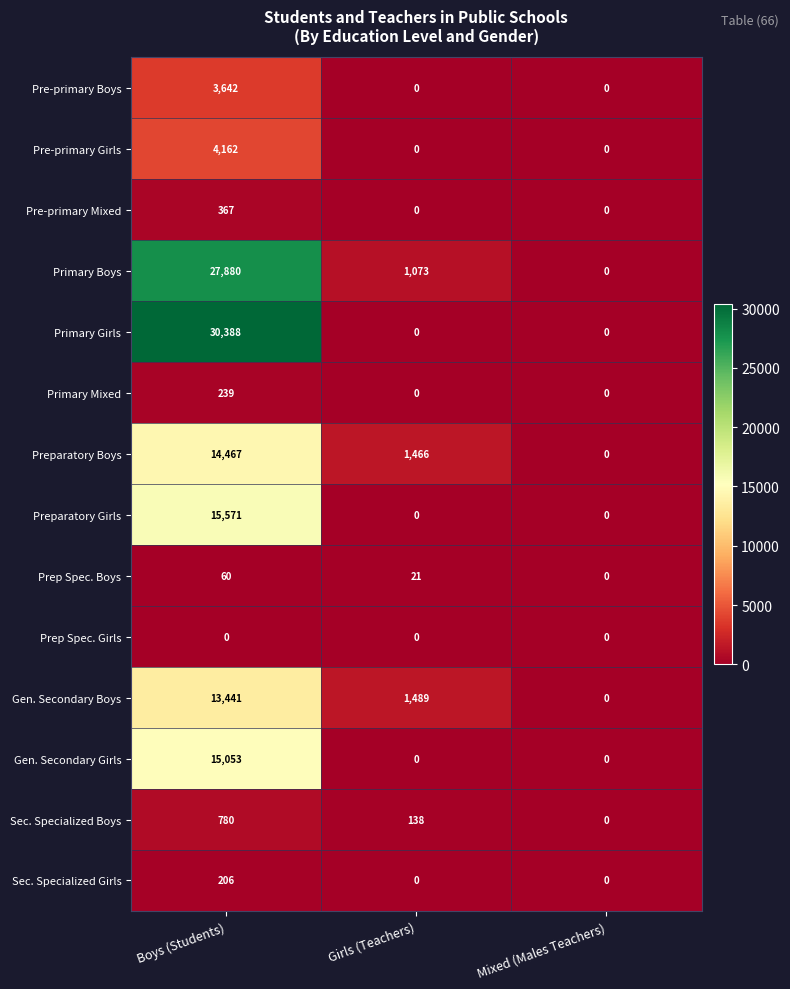

List the series in order of their peak value, highest first.

Primary Girls, Primary Boys, Preparatory Girls, Gen. Secondary Girls, Preparatory Boys, Gen. Secondary Boys, Pre-primary Girls, Pre-primary Boys, Sec. Specialized Boys, Pre-primary Mixed, Primary Mixed, Sec. Specialized Girls, Prep Spec. Boys, Prep Spec. Girls